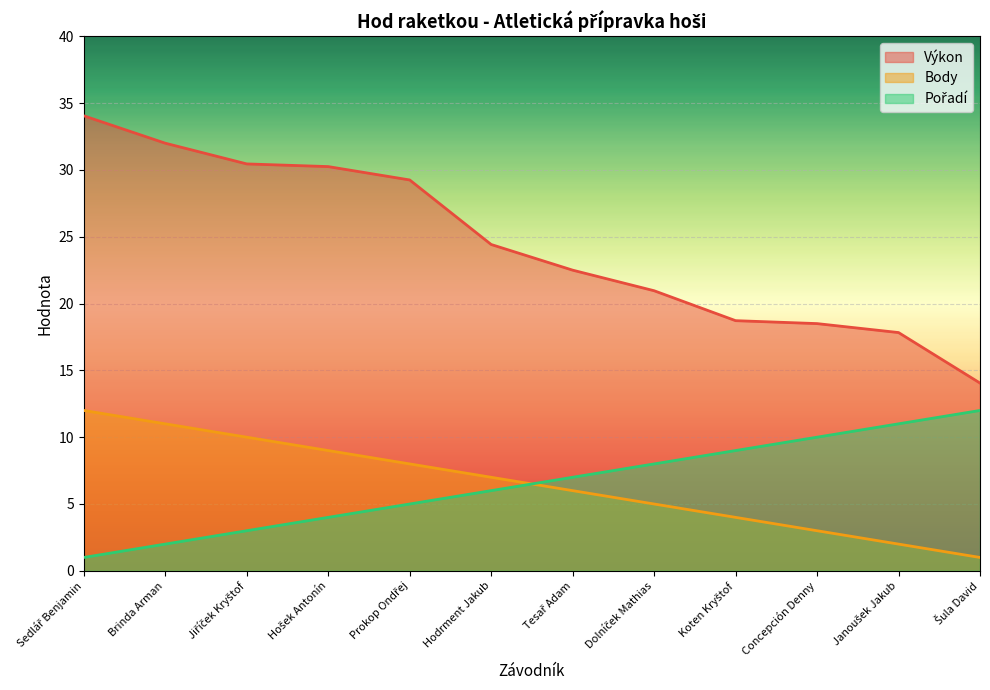

Reading left to right, transcribe all the data shown in this chart.

Výkon: Sedlář Benjamin=34.0	Brinda Arman=32.0	Jiříček Kryštof=30.4	Hošek Antonín=30.2	Prokop Ondřej=29.2	Hodrment Jakub=24.4	Tesař Adam=22.5	Dolníček Mathias=21.0	Koten Kryštof=18.7	Concepción Denny=18.5	Janoušek Jakub=17.8	Šula David=14.1
Body: Sedlář Benjamin=12.0	Brinda Arman=11.0	Jiříček Kryštof=10.0	Hošek Antonín=9.0	Prokop Ondřej=8.0	Hodrment Jakub=7.0	Tesař Adam=6.0	Dolníček Mathias=5.0	Koten Kryštof=4.0	Concepción Denny=3.0	Janoušek Jakub=2.0	Šula David=1.0
Pořadí: Sedlář Benjamin=1.0	Brinda Arman=2.0	Jiříček Kryštof=3.0	Hošek Antonín=4.0	Prokop Ondřej=5.0	Hodrment Jakub=6.0	Tesař Adam=7.0	Dolníček Mathias=8.0	Koten Kryštof=9.0	Concepción Denny=10.0	Janoušek Jakub=11.0	Šula David=12.0